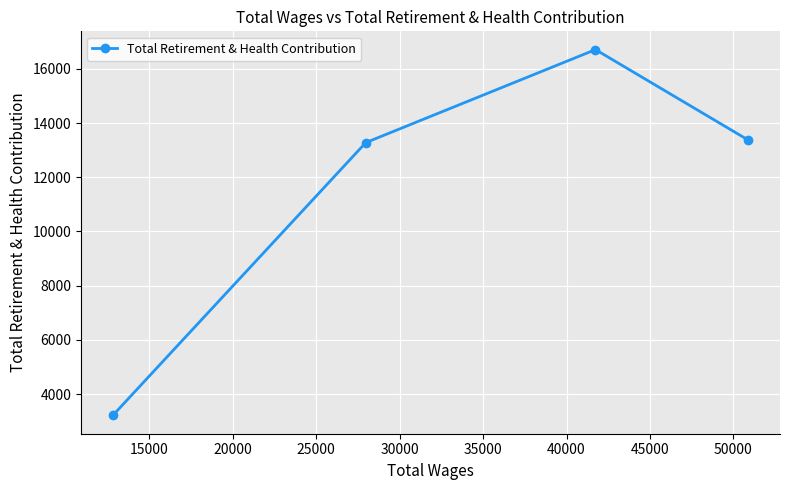

What is the value of the 1st point from the left?

3217